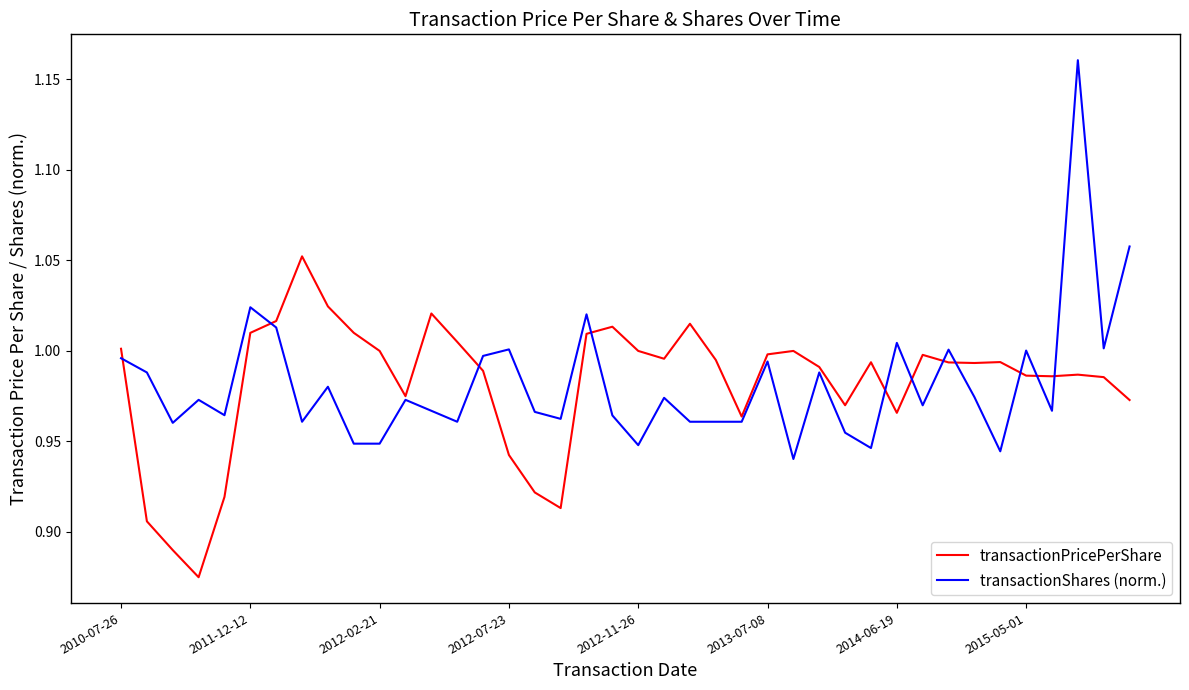

Which series has the widest spread of values?

transactionShares (norm.)